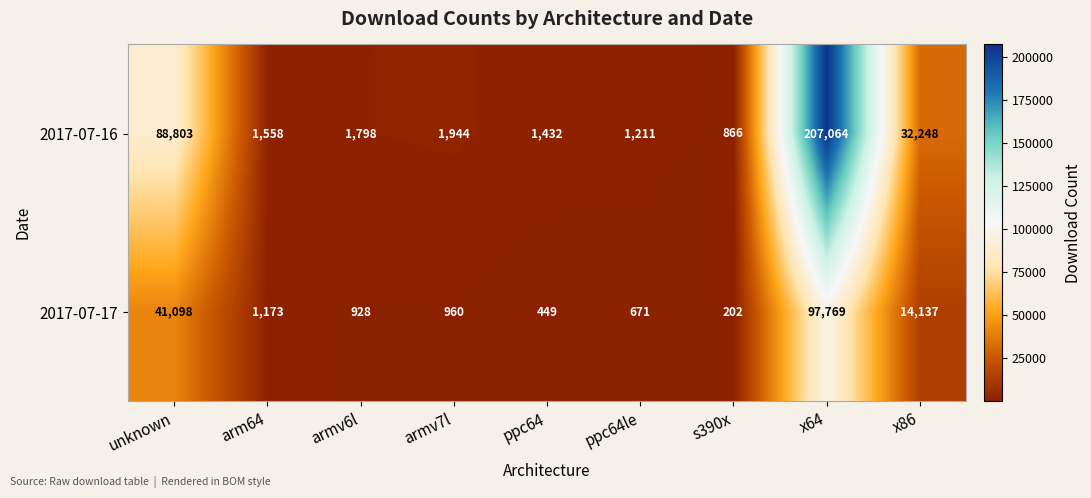

What is the total value across all series at ppc64?

1881